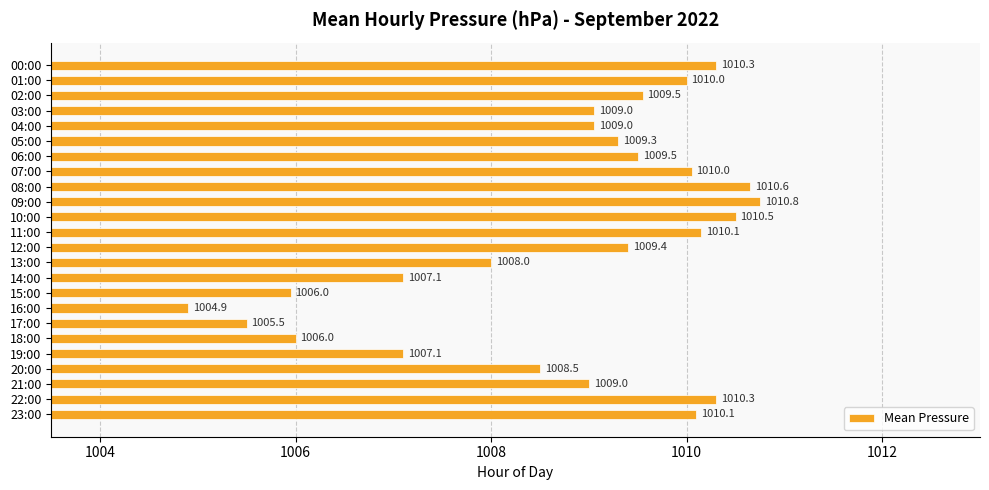

Which label corresponds to the largest value in the chart?

09:00